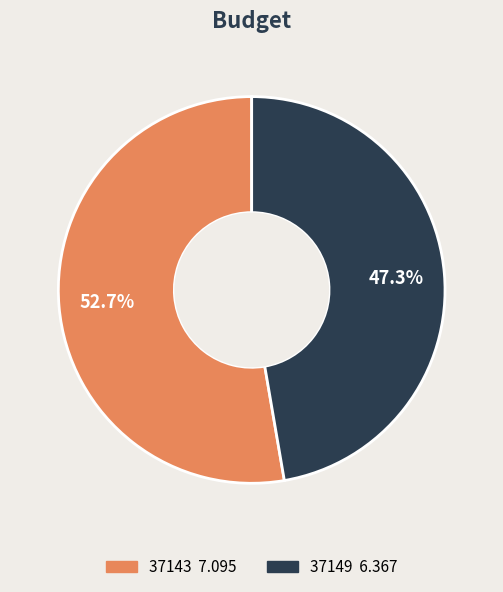

To the nearest percent, what portion does 37143 represent?

53%